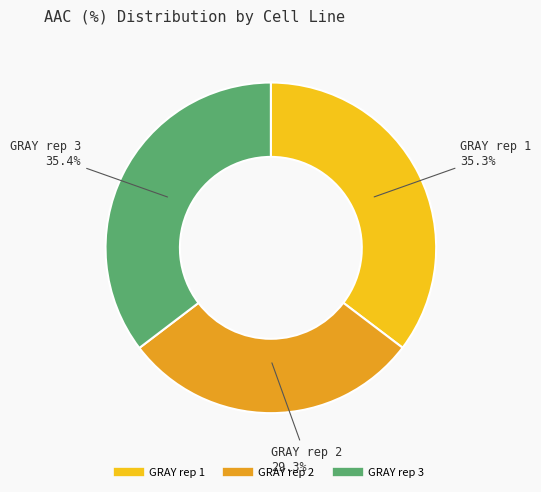

Between GRAY rep 2 and GRAY rep 1, which is larger?

GRAY rep 1